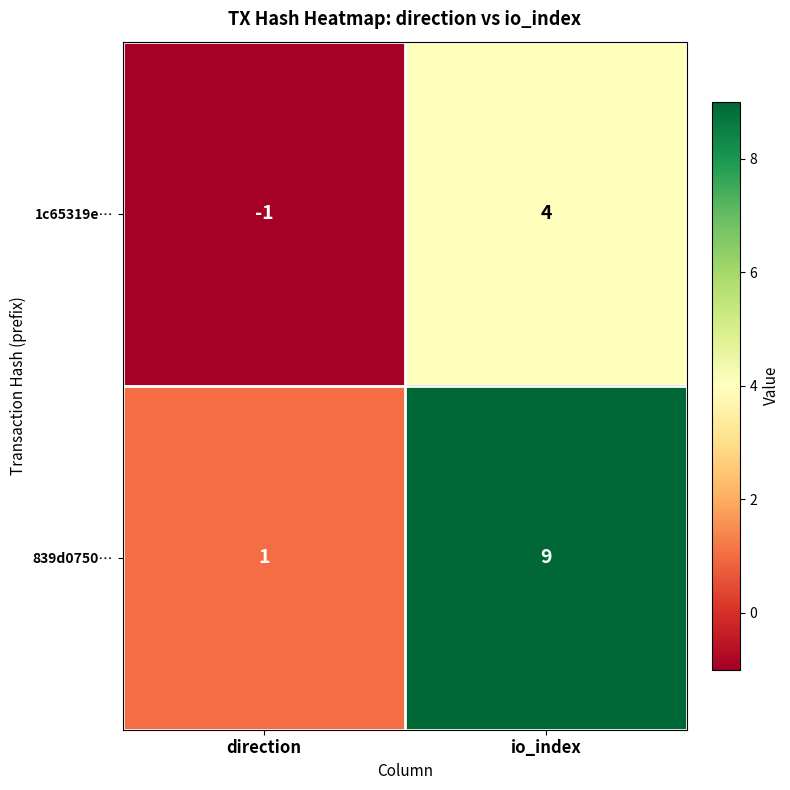

Reading left to right, list all the values displayed in this chart.

1c65319e…: -1	4
839d0750…: 1	9